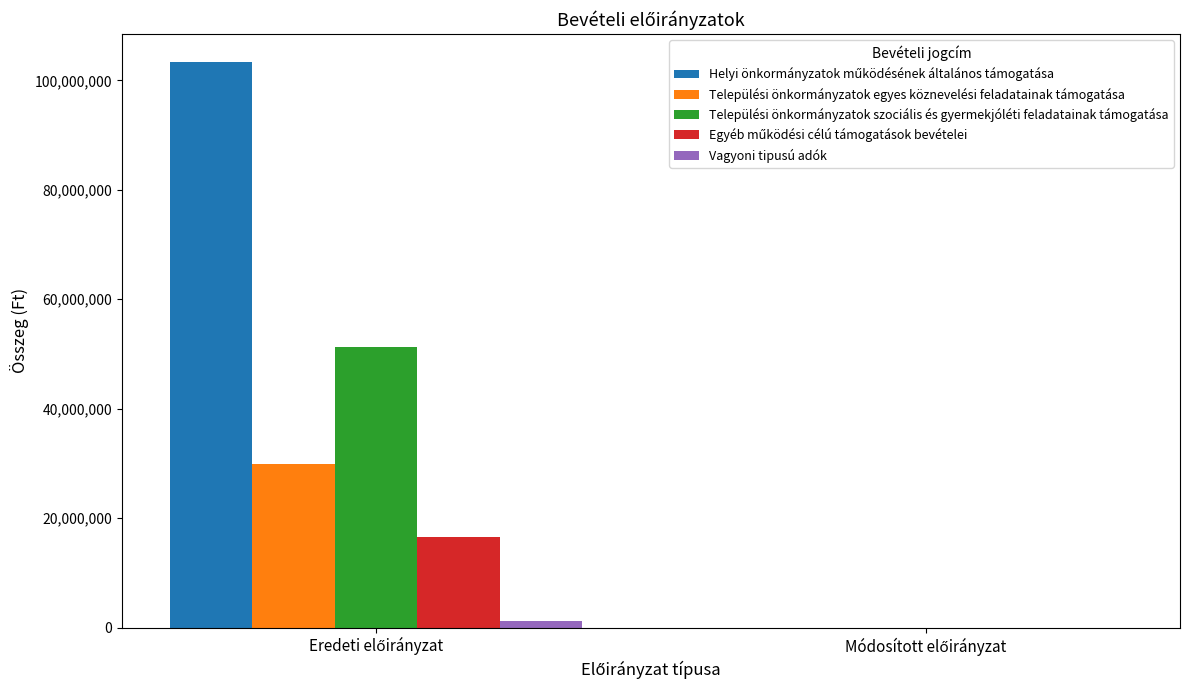

What is the sum of all Települési önkormányzatok egyes köznevelési feladatainak támogatása values?

29894200